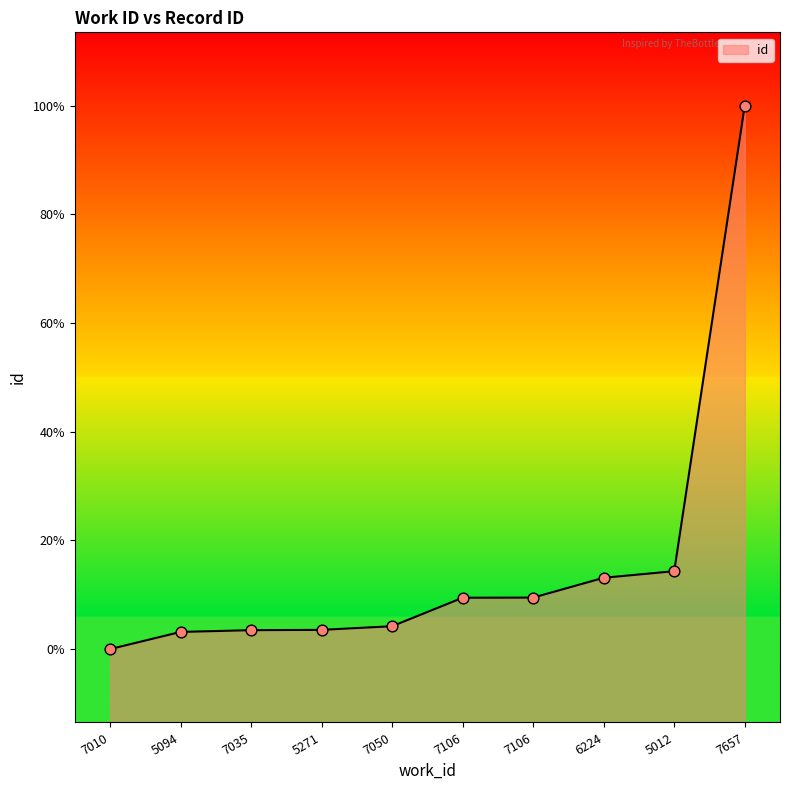

Between 5012 and 6224, which is larger?

5012